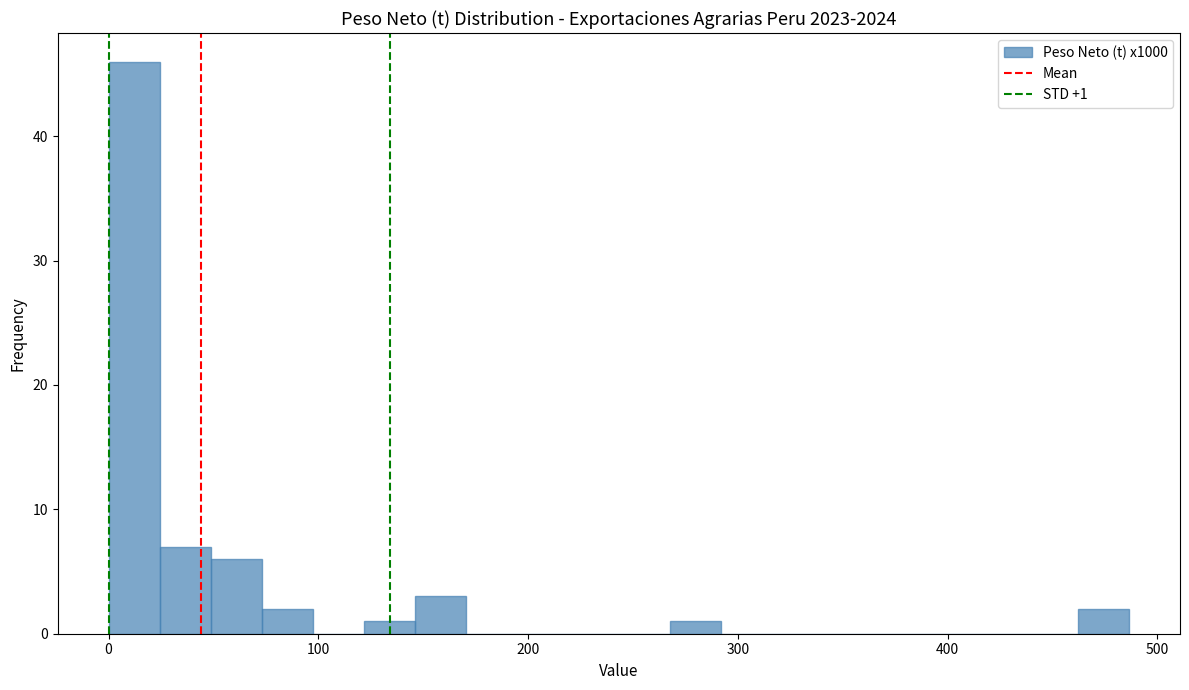

Around what value on the x-axis is the tallest bar? Give the approximate position of its centre, as read against the axis.

10